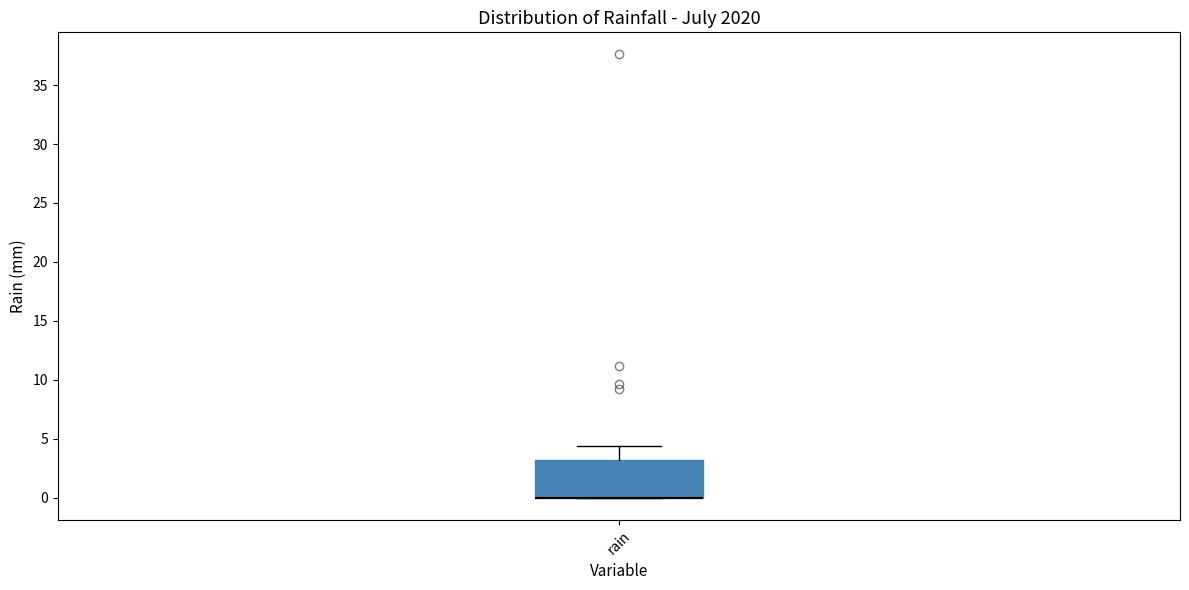

Read this box plot against the y-axis: the position of the median line, the range covered by the box, and the ends of both whiskers. The values are not printed on the chart, so give them approximately, as read against the axis.

median 0.0 (drawn on the box's lower edge), box 0.0 to 3.0, whiskers 0.0 to 4.5